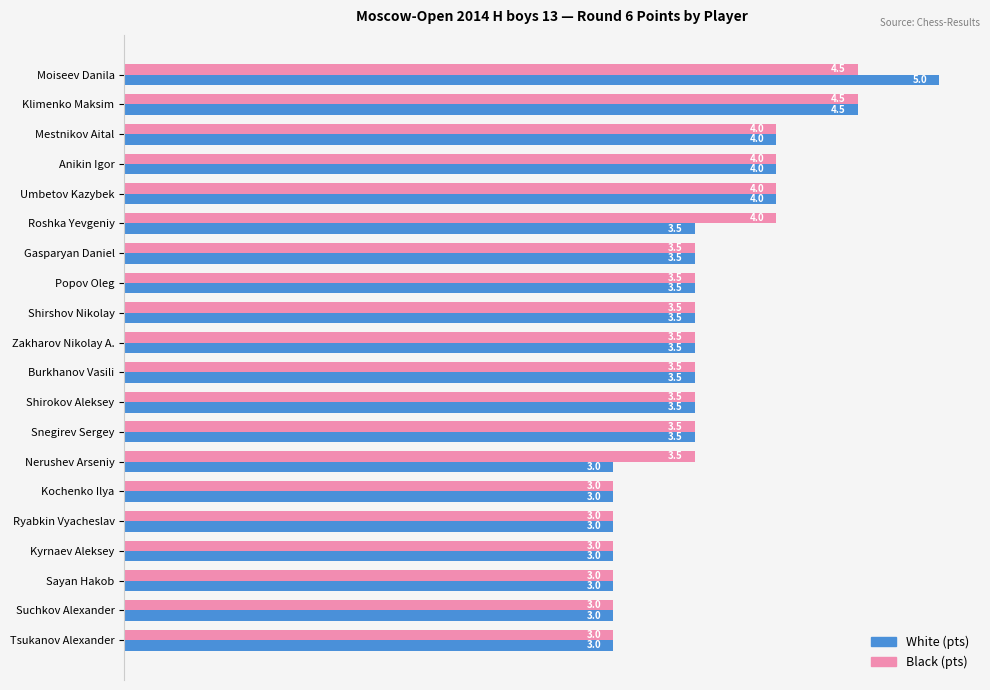

What are all the series names shown in the legend?

White (pts), Black (pts)